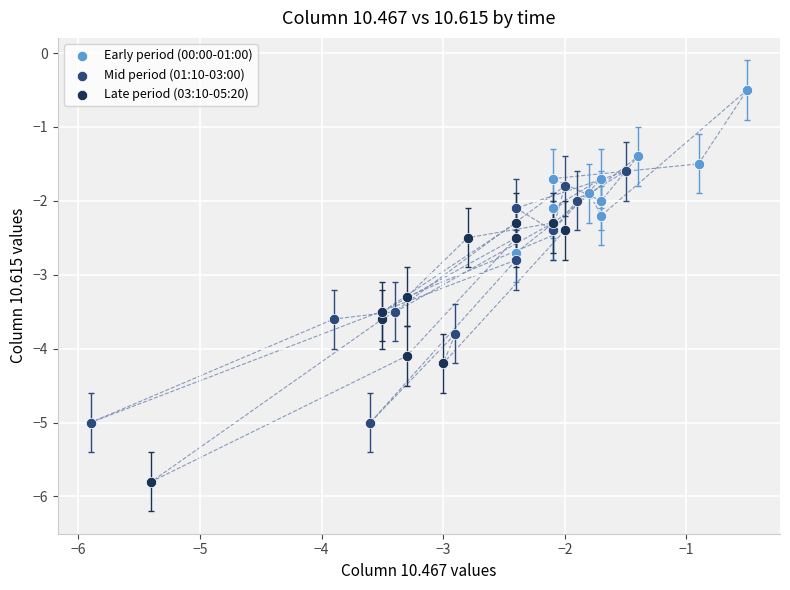

What are all the series names shown in the legend?

Early period (00:00-01:00), Mid period (01:10-03:00), Late period (03:10-05:20)